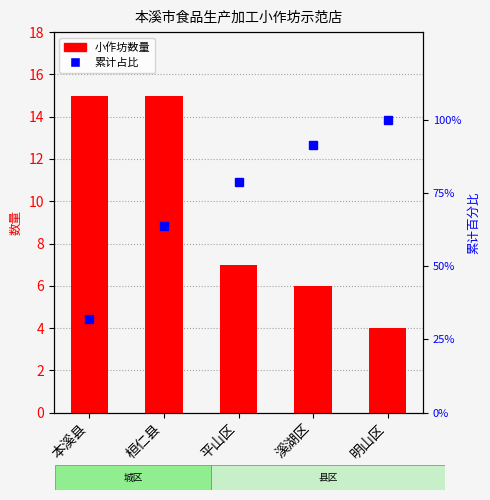

Rank the categories by value from lowest to highest.

明山区, 溪湖区, 平山区, 本溪县, 桓仁县